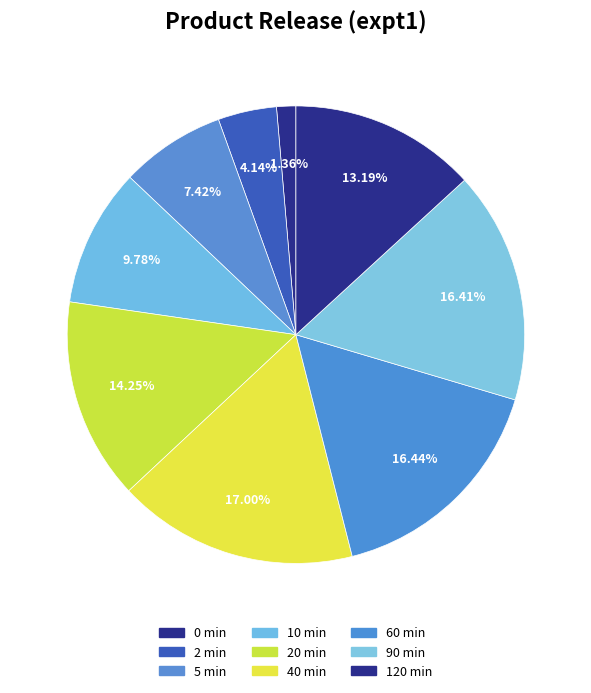

To the nearest percent, what is the difference between the 120 min and 5 min slice percentages?

6%